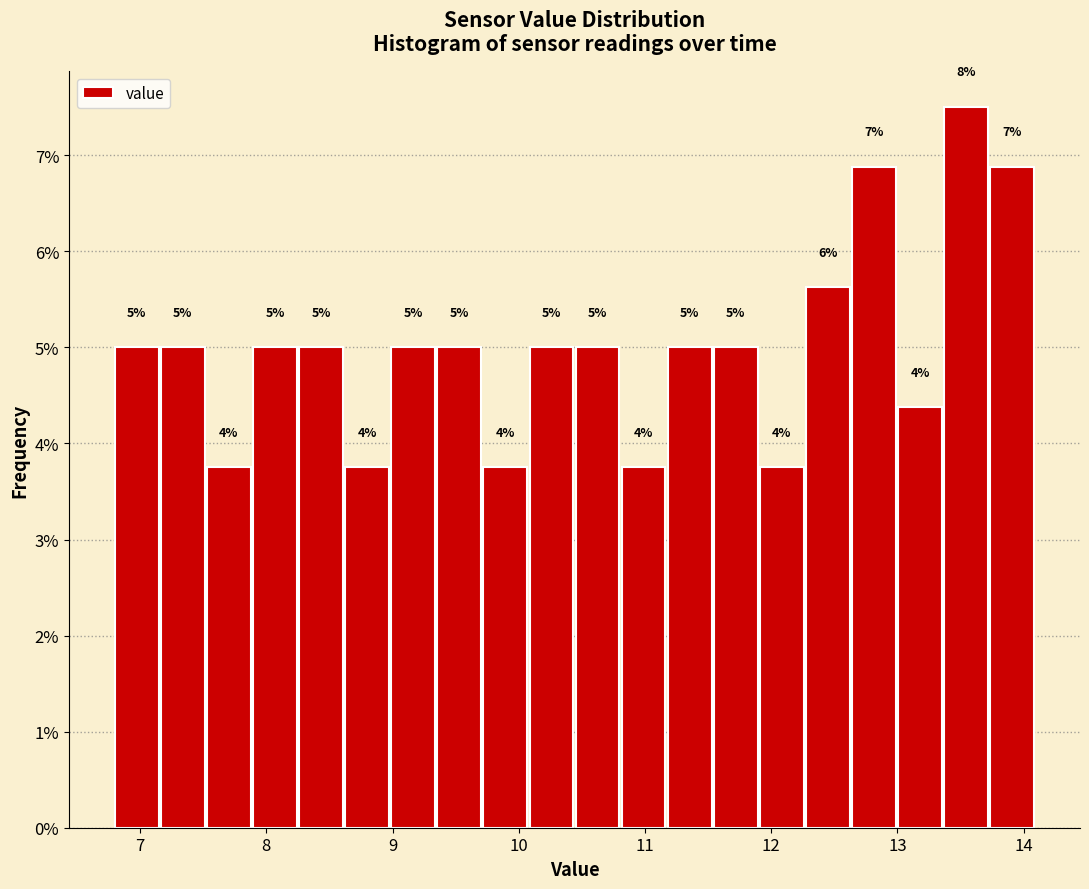

Read against the x-axis, roughly where is the centre of the tallest bar?

13.5